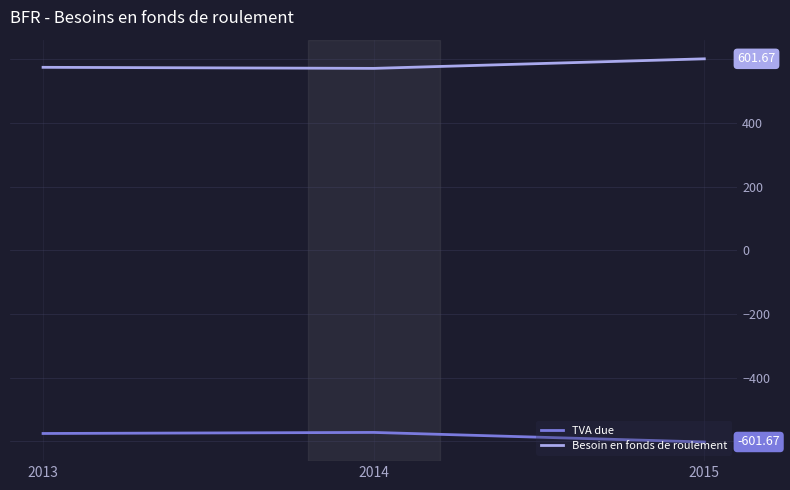

Which series has the largest total across all categories?

Besoin en fonds de roulement